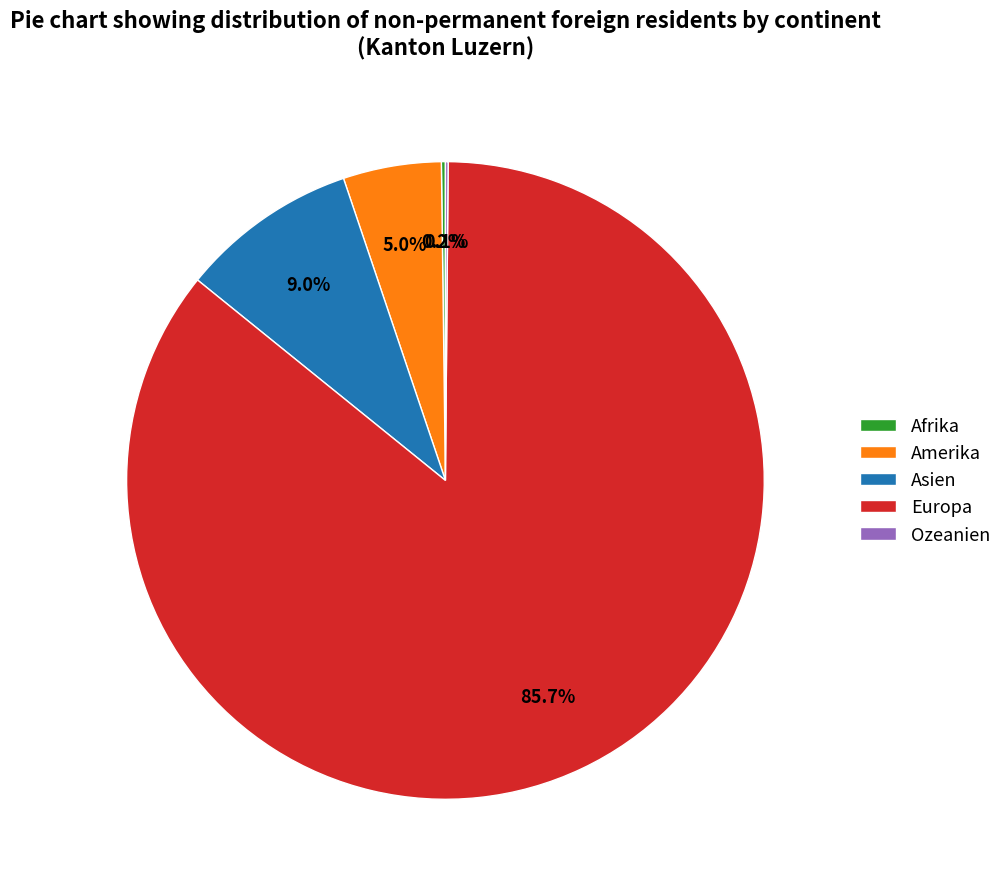

To the nearest percent, what is the combined percentage of Amerika and Europa?

91%